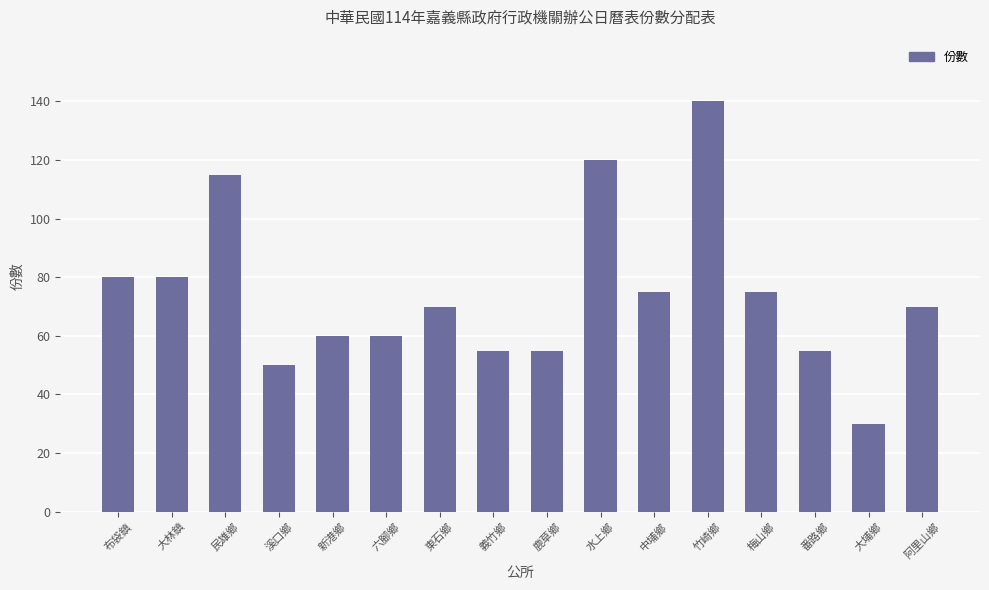

What is the smallest value displayed?

30